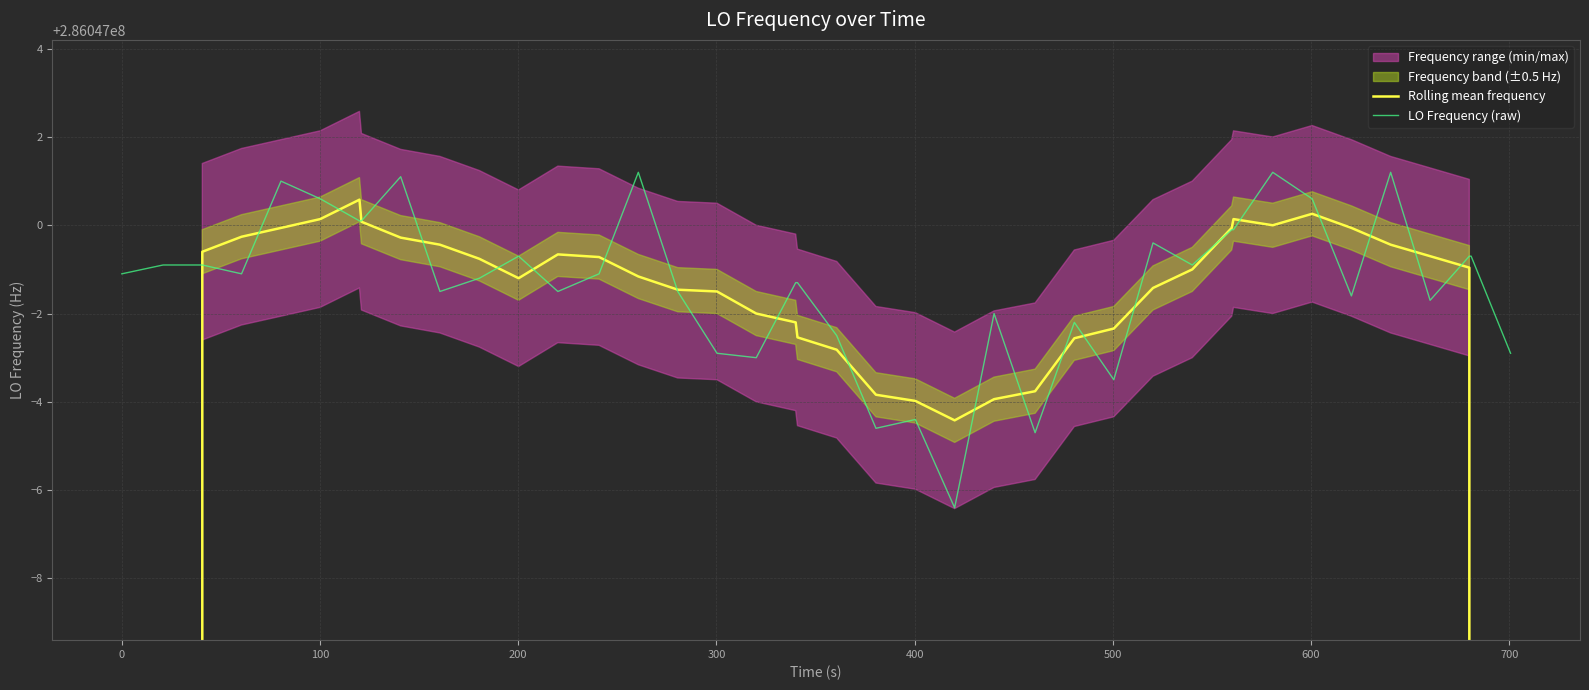

What is the smallest value displayed?

171628199.1